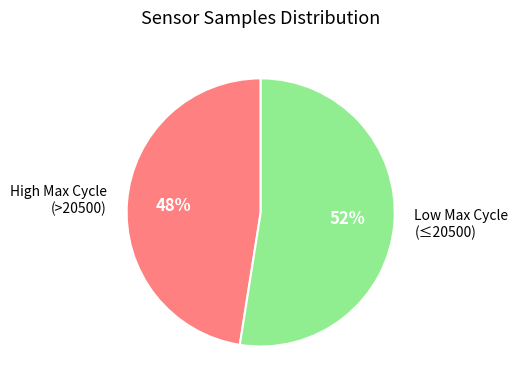

The Low Max Cycle (≤20500) slice represents 52% of the pie. True or false?

True